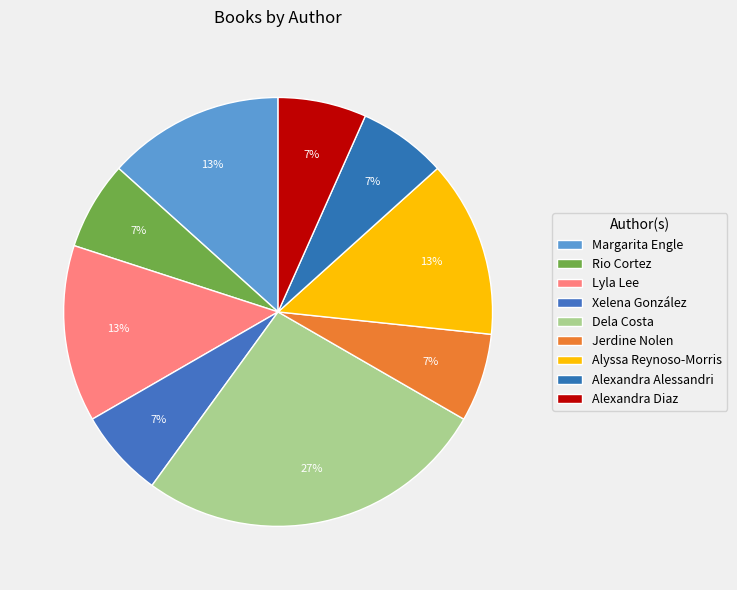

Count the number of slices in the pie.

9